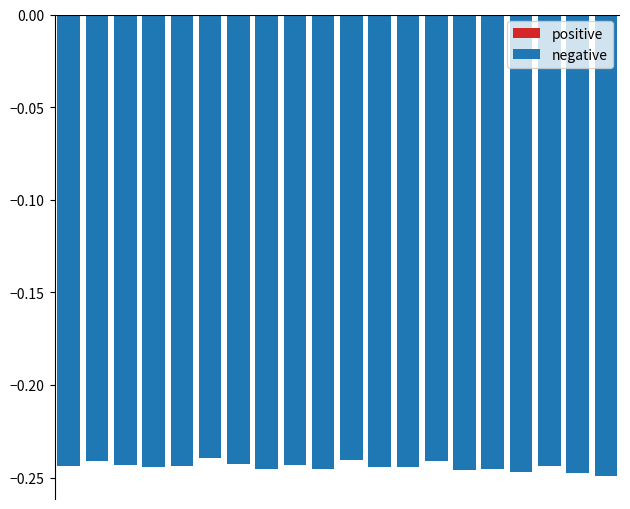

What is the sum of all values?

-4.9